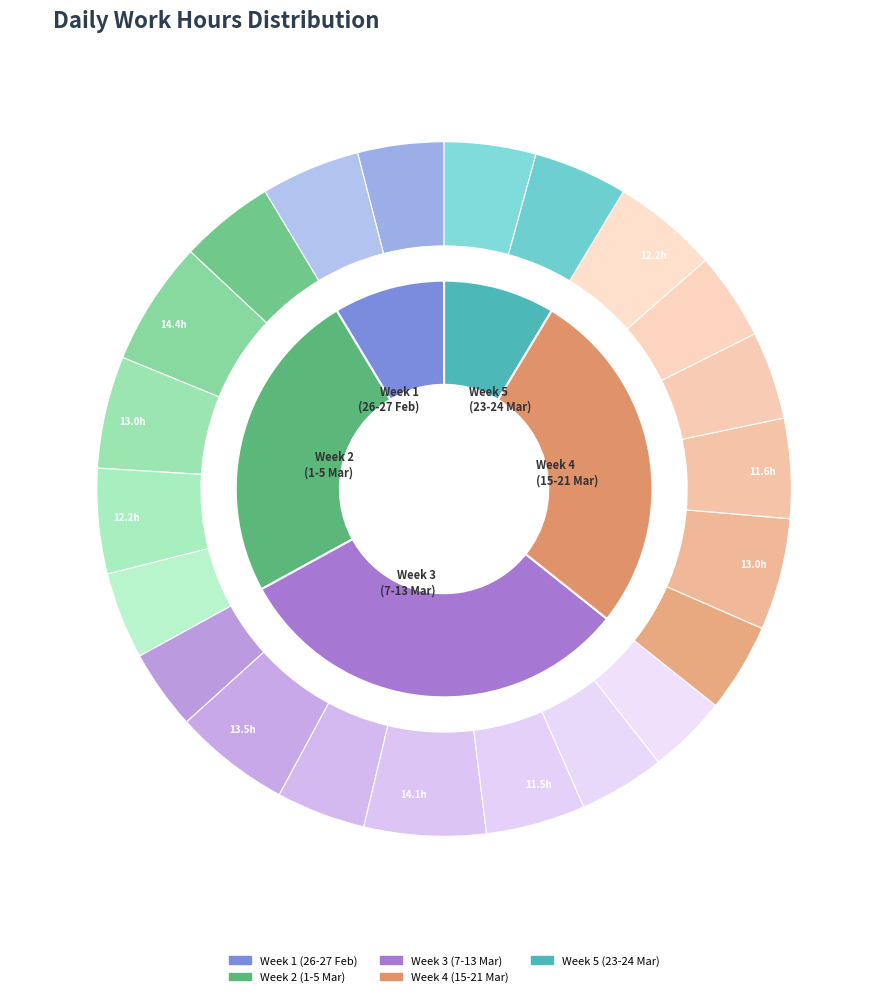

Rank the categories by value from highest to lowest.

2 Tue, 10 Wed, 8 Mon, 3 Wed, 16 Tue, 21 Sun, 4 Thu, 18 Thu, 11 Thu, 27 Sat, 1 Mon, 23 Tue, 24 Wed, 9 Tue, 15 Mon, 19 Fri, 20 Sat, 5 Fri, 26 Fri, 12 Fri, 7 Sun, 13 Sat, 17 Wed, 22 Mon